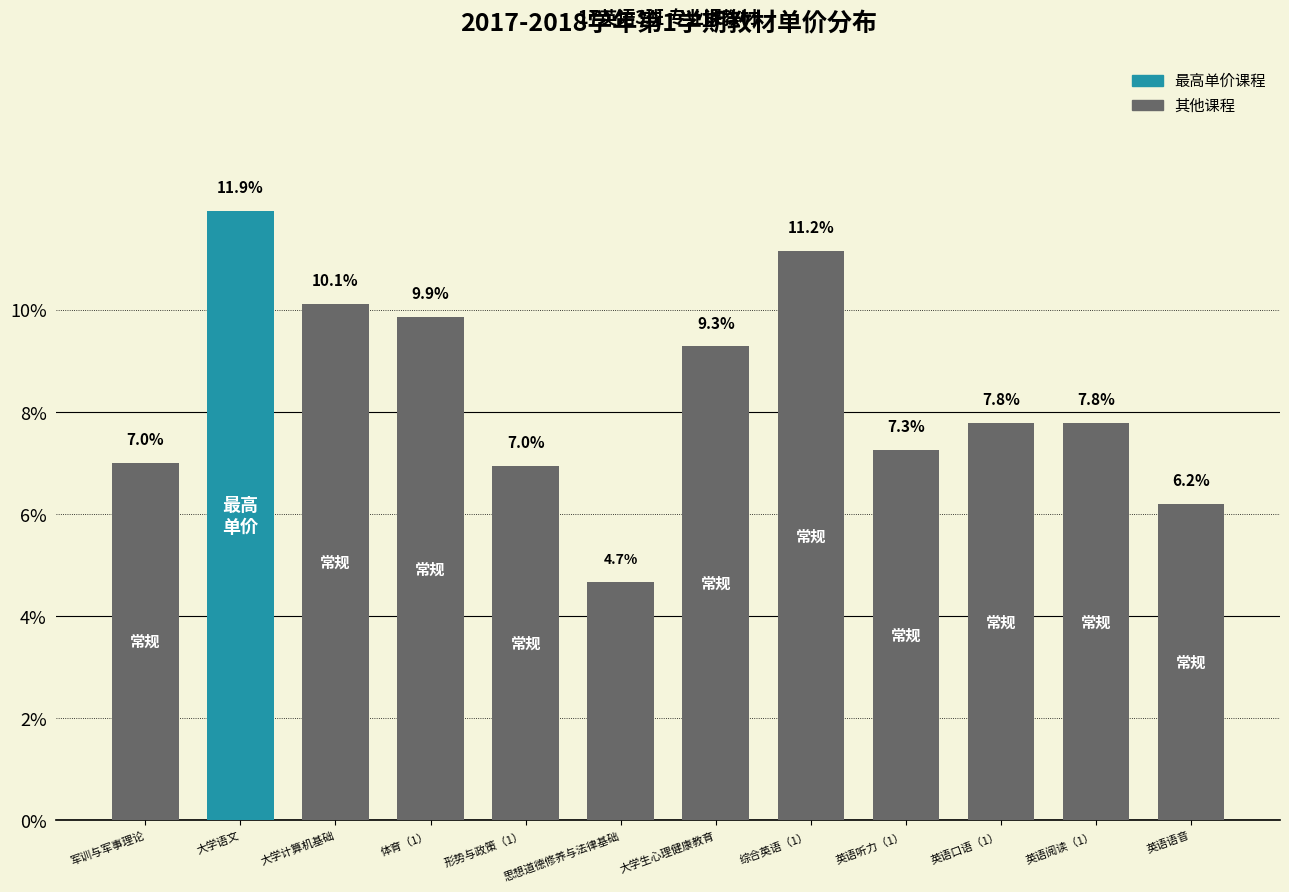

What is the average value?

8.3